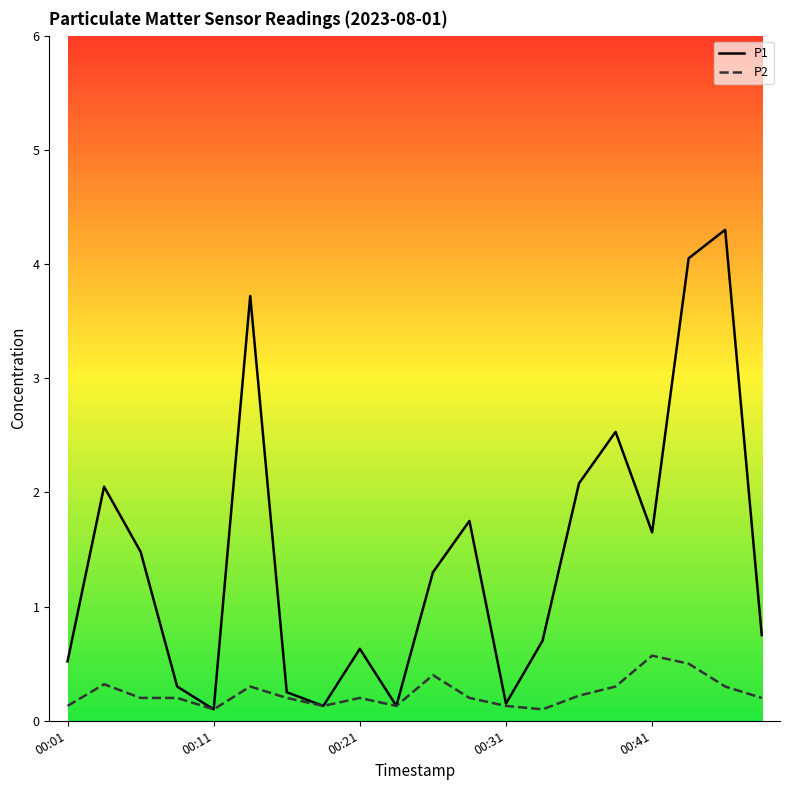

Which series has the largest total across all categories?

P1